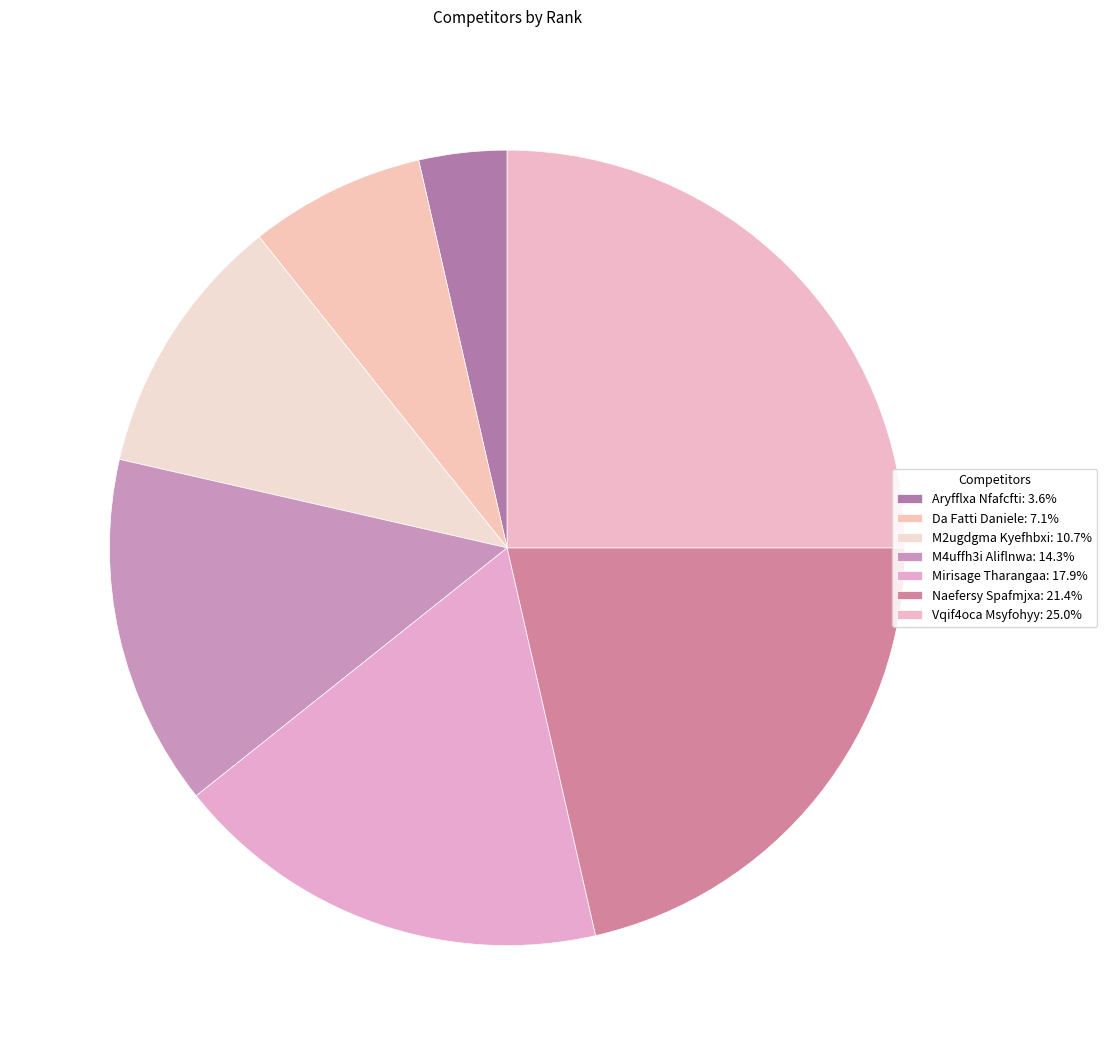

Count the number of slices in the pie.

7